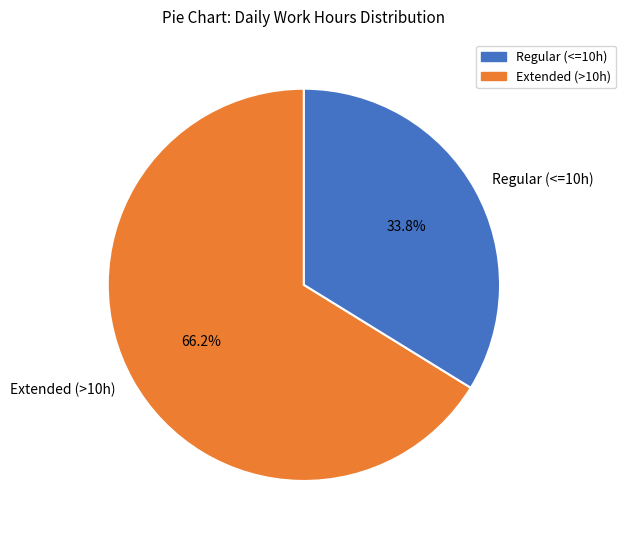

How many slices are in this pie chart?

2